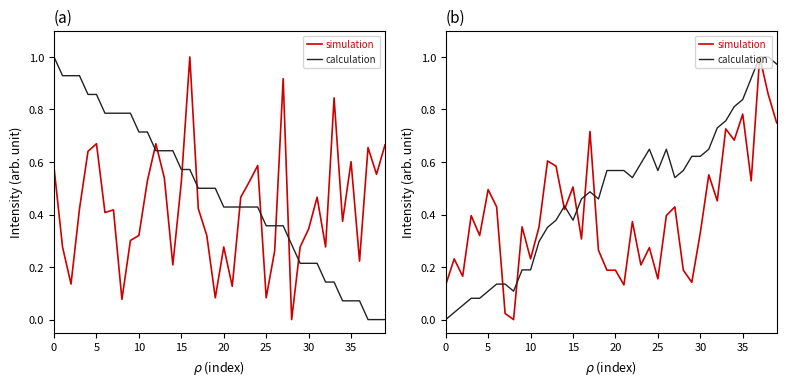

Rank the series by their maximum value, from lowest to highest.

simulation, calculation